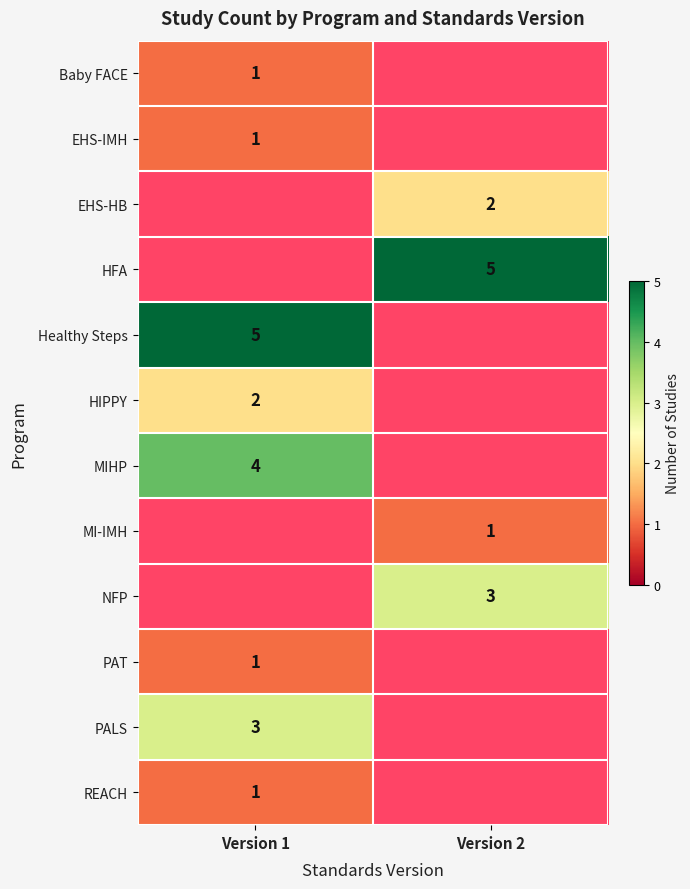

True or false: EHS-HB has a value of 1 at Version 2.

False